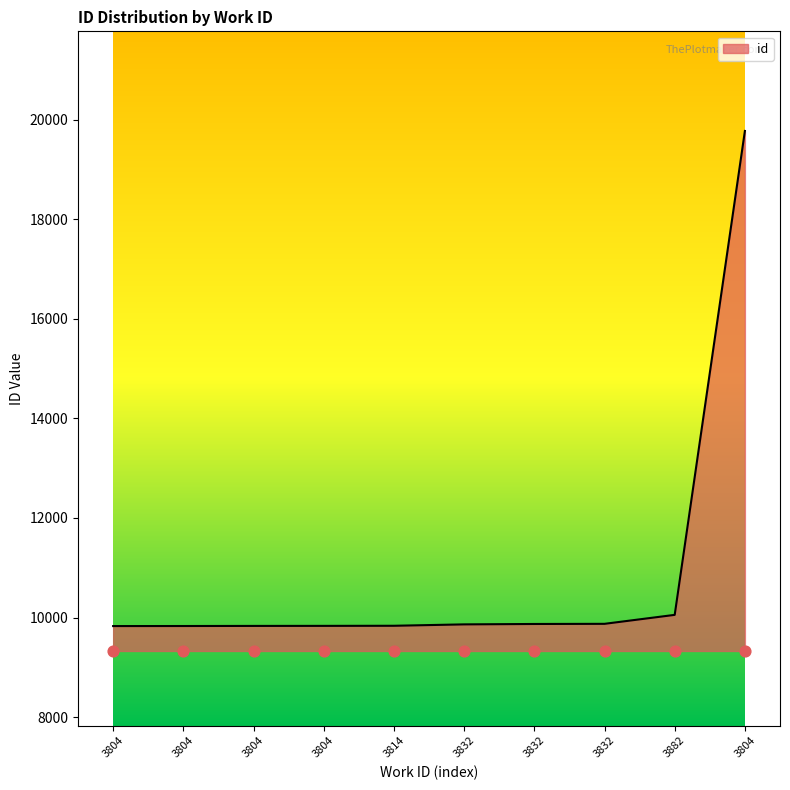

Between 3804 and 3832, which is larger?

3832